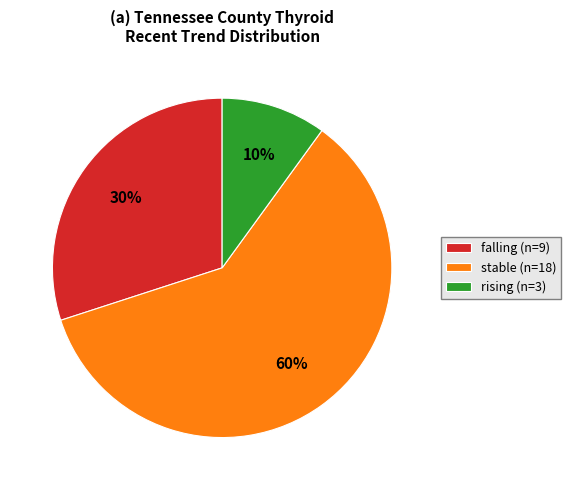

Approximately how many times larger is the value at rising (n=3) compared to falling (n=9)?

0.3